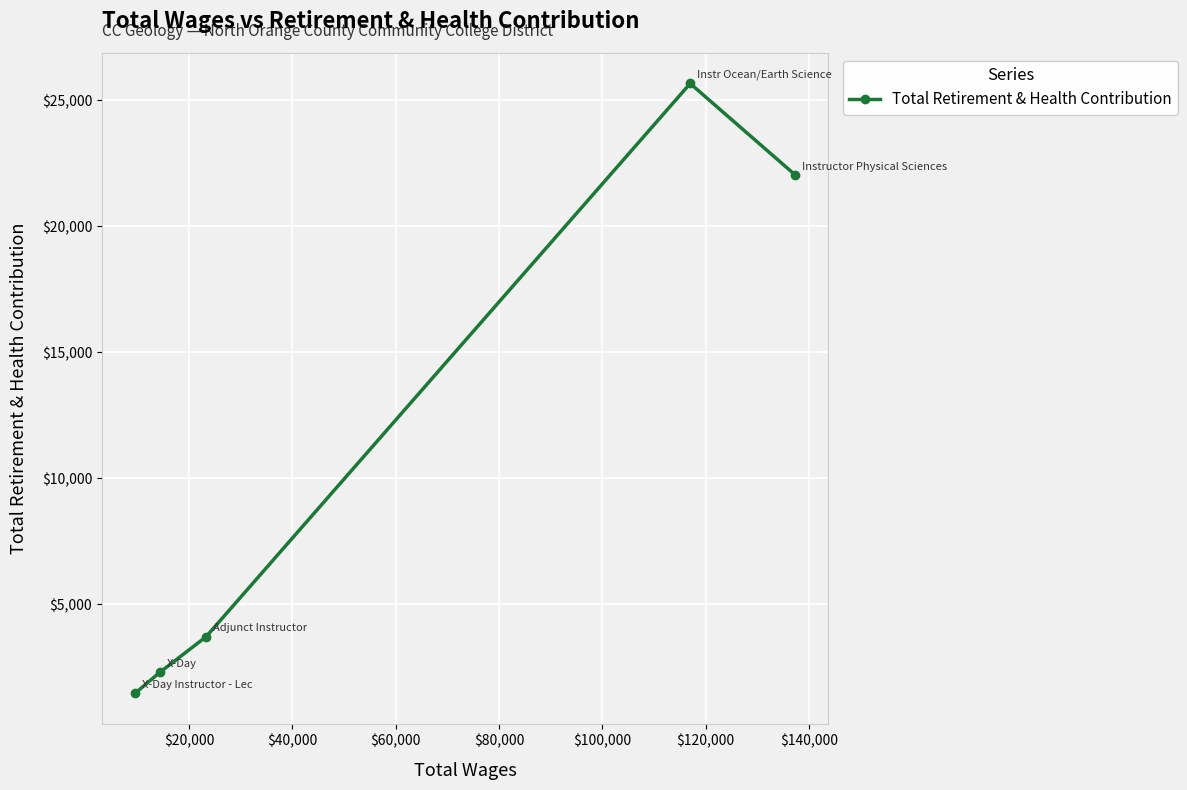

Reading left to right, extract all data points from this chart.

1458	2290	3700	25672	22033